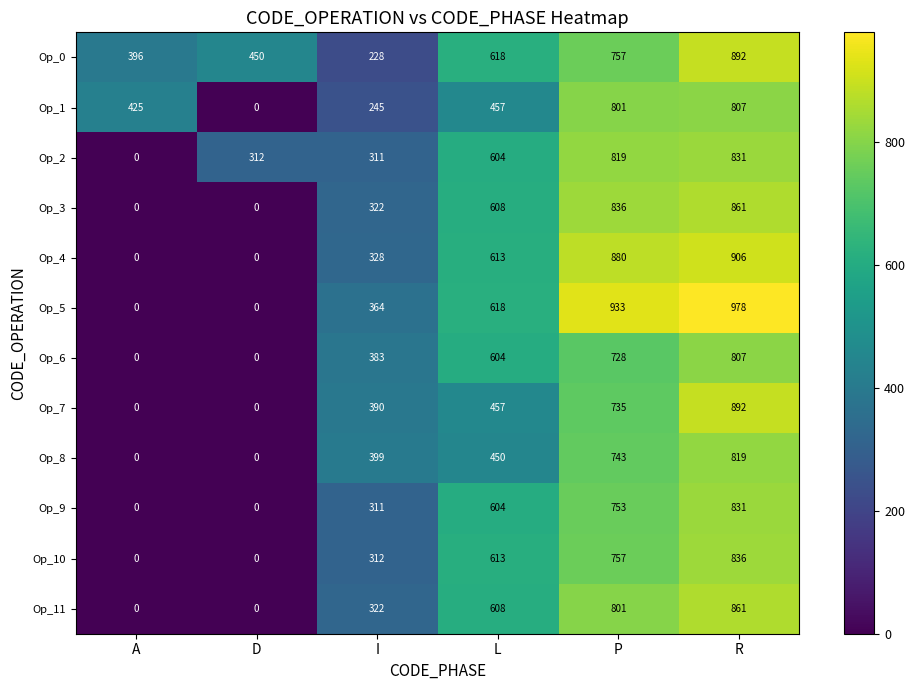

Count the number of data series in this chart.

12